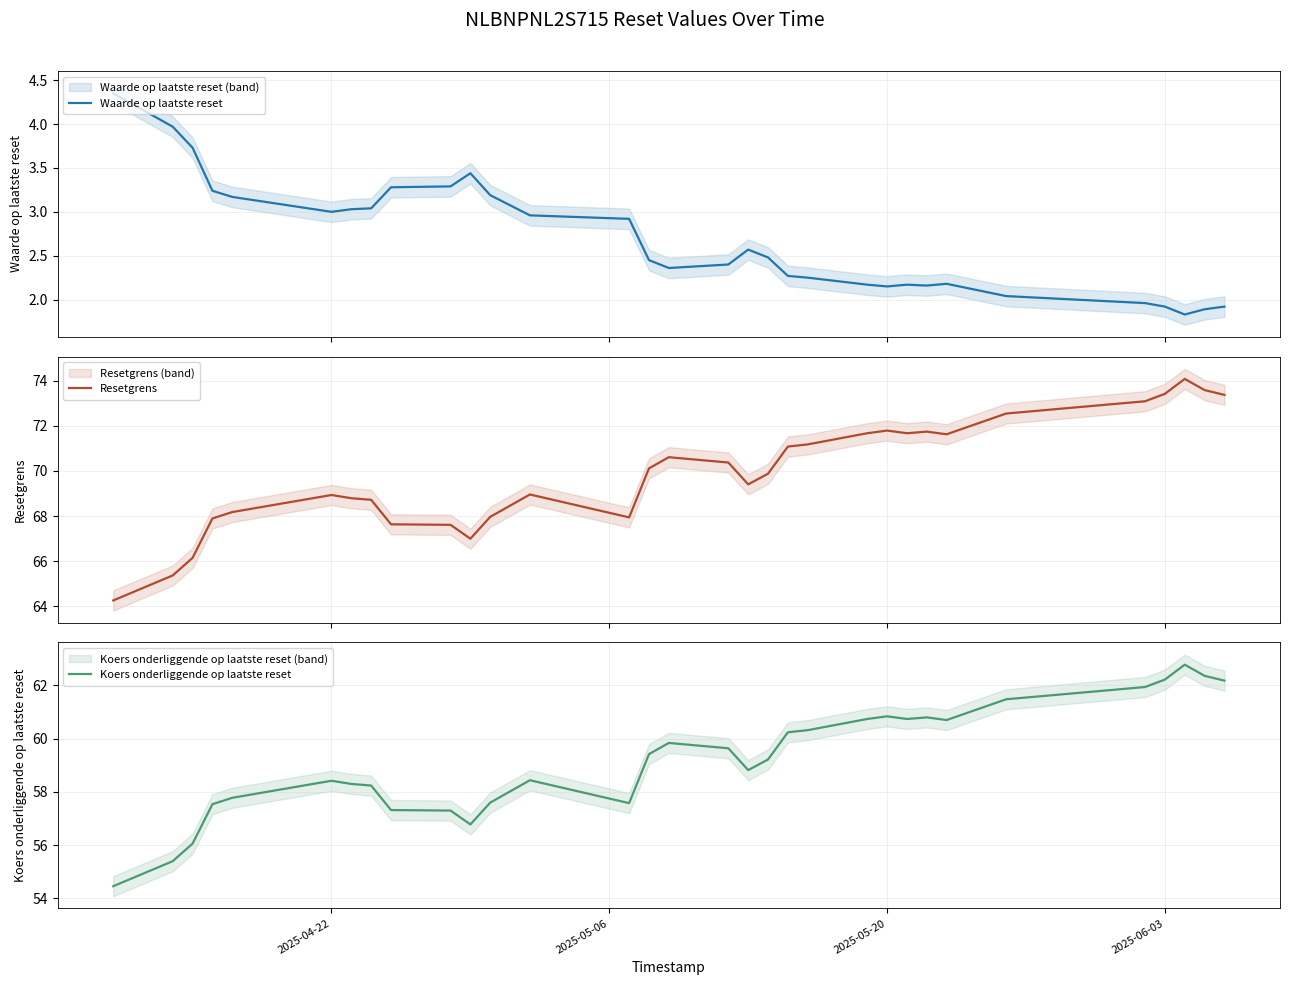

What is the value of the Koers onderliggende op laatste reset point at the 20th from the left?

60.2